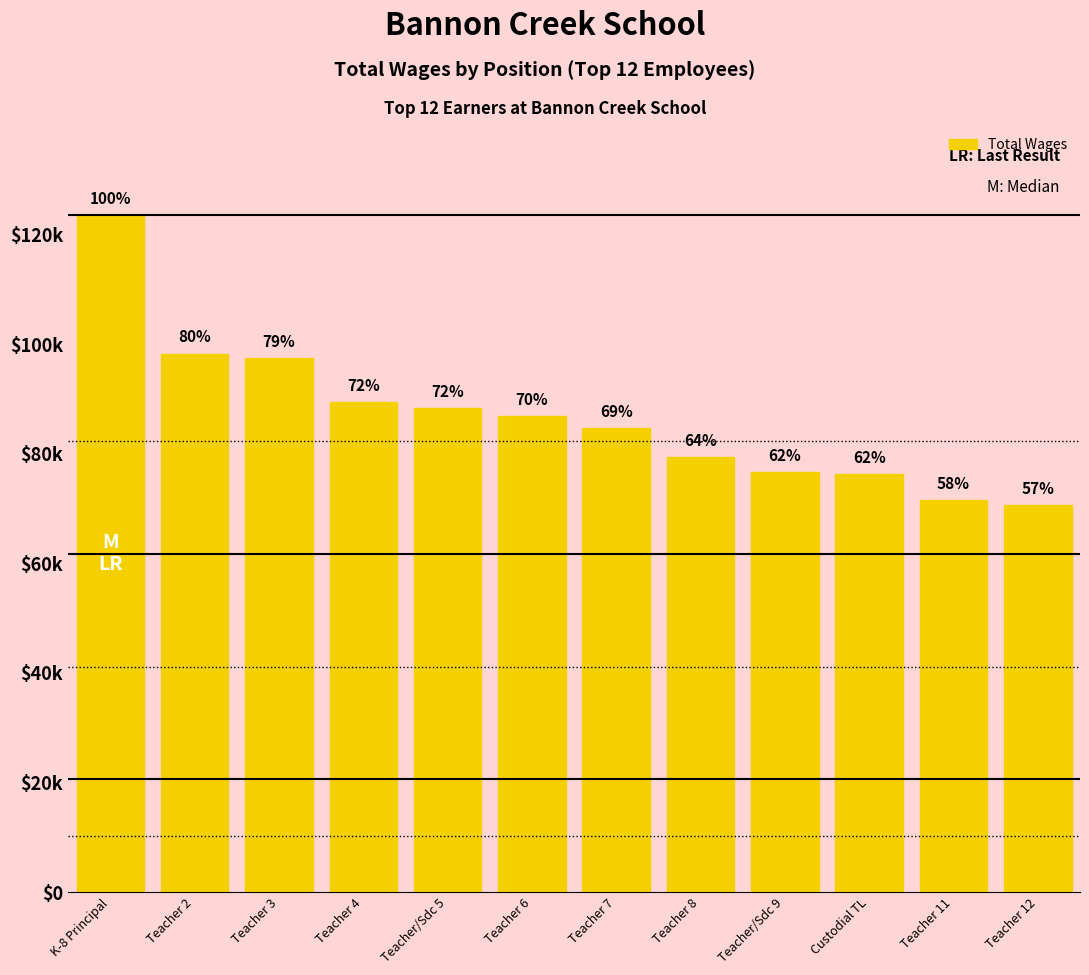

What is the label of the 4th bar from the right?

Teacher/Sdc 9